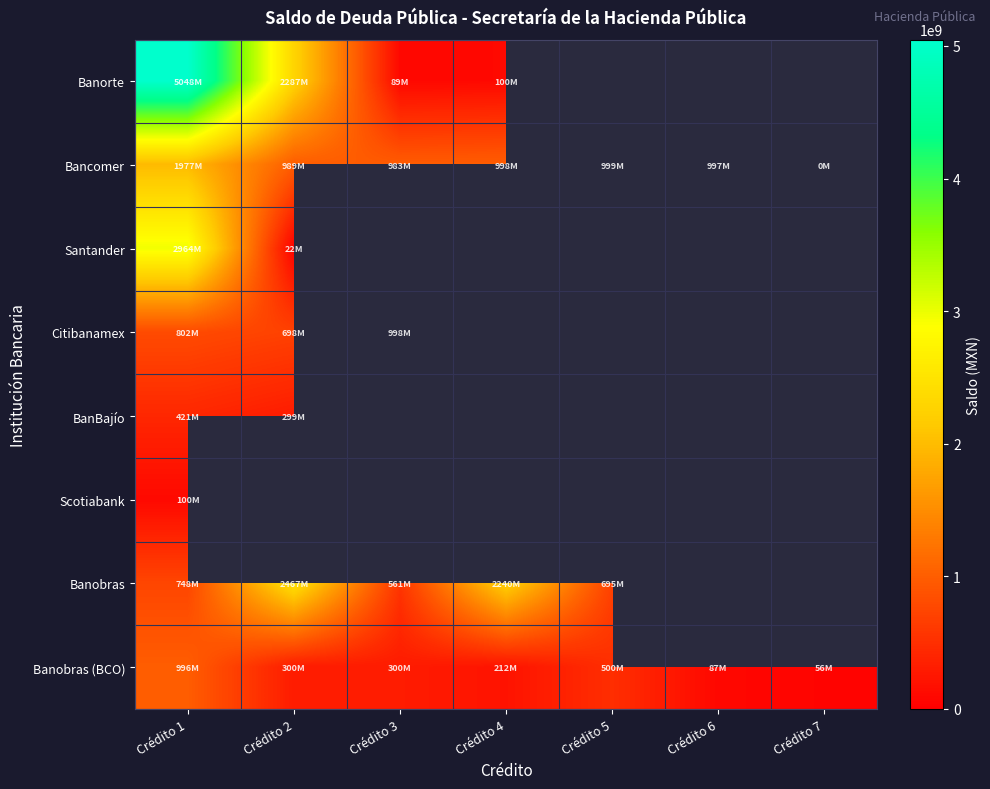

Rank the series by their maximum value, from lowest to highest.

Scotiabank, BanBajío, Banobras (BCO), Citibanamex, Bancomer, Banobras, Santander, Banorte